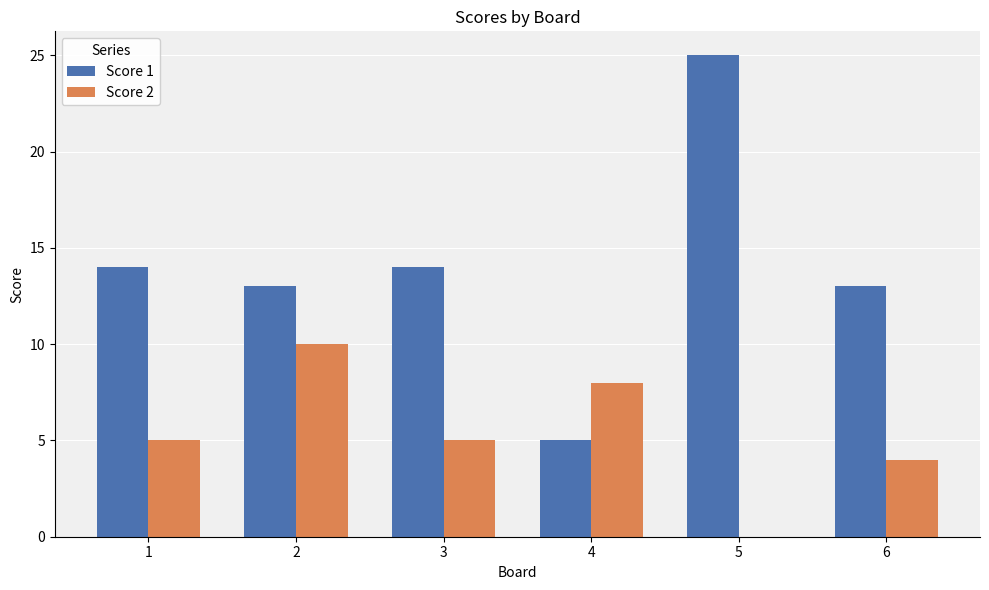

Which category has the highest value in the Score 1 series?

5